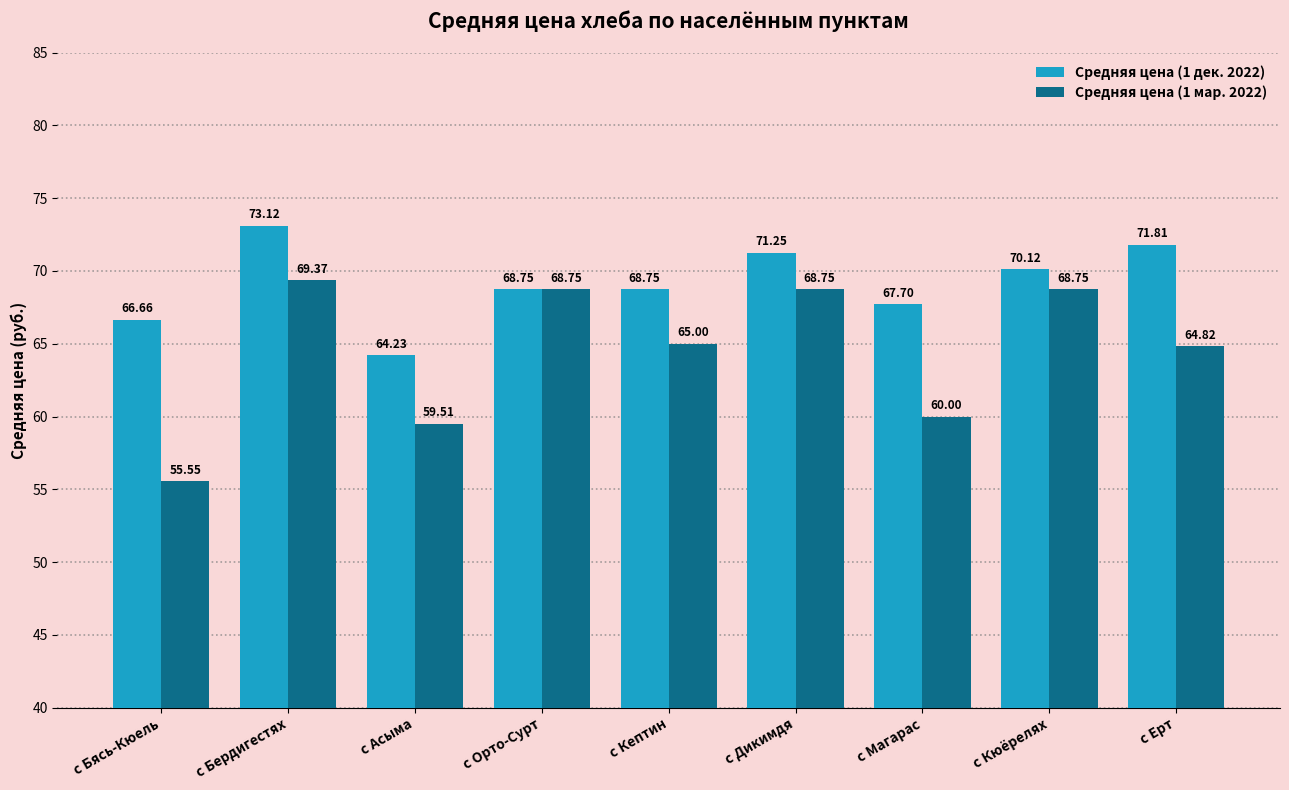

List the series in order of their peak value, lowest first.

Средняя цена (1 мар. 2022), Средняя цена (1 дек. 2022)